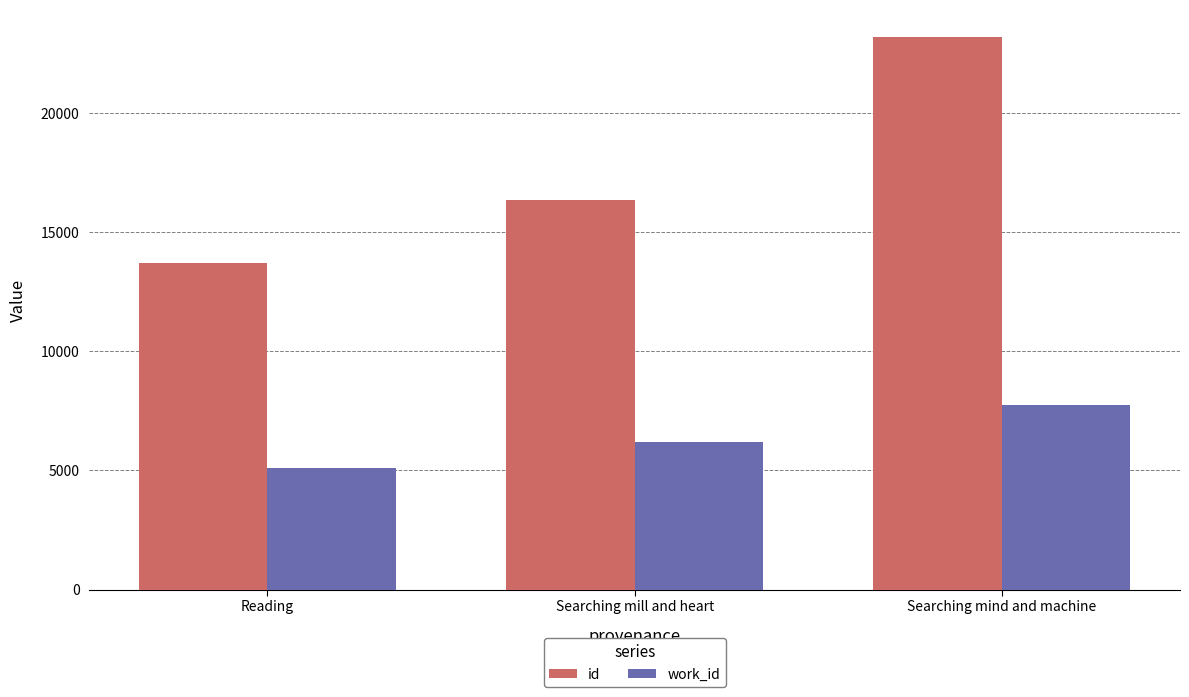

What is the average value of the work_id series?

6345